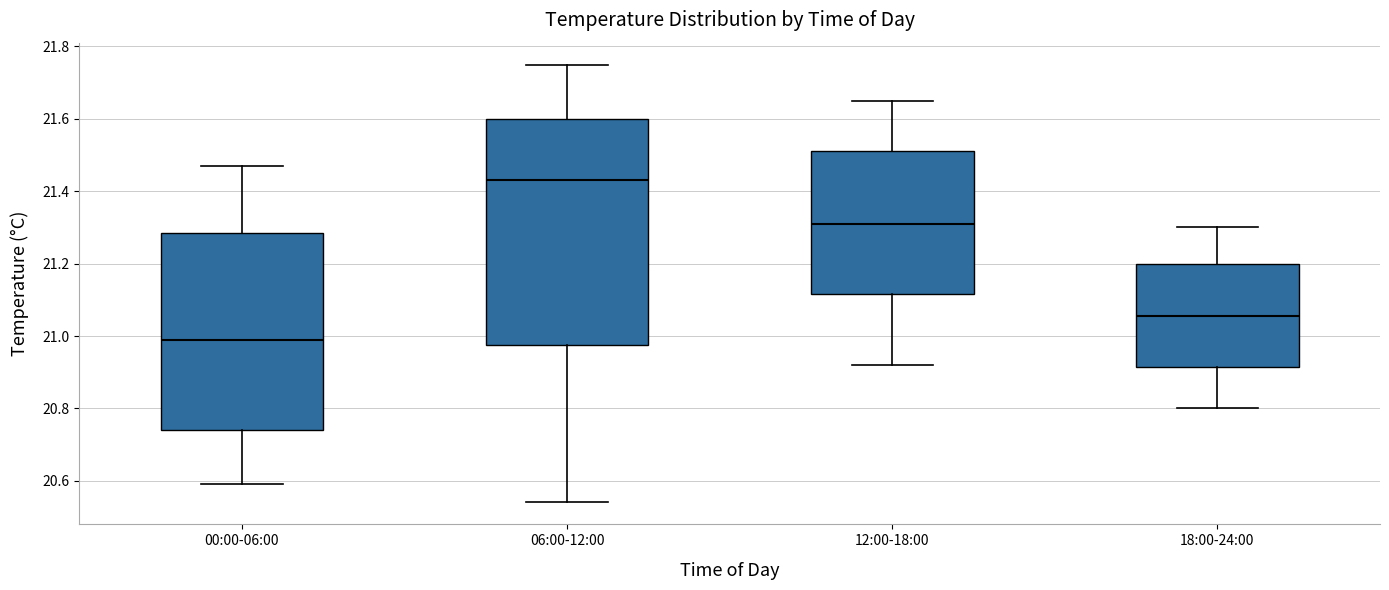

Reading left to right, transcribe this box plot: for each box, give where its median line is, the range the box spans, and where its two whiskers end, as read against the y-axis. The values are not printed on the chart, so give them approximately, as read against the axis.

00:00-06:00: median 21.00, box 20.74 to 21.28, whiskers 20.60 to 21.48
06:00-12:00: median 21.44, box 20.98 to 21.60, whiskers 20.54 to 21.76
12:00-18:00: median 21.32, box 21.12 to 21.52, whiskers 20.92 to 21.66
18:00-24:00: median 21.06, box 20.92 to 21.20, whiskers 20.80 to 21.30